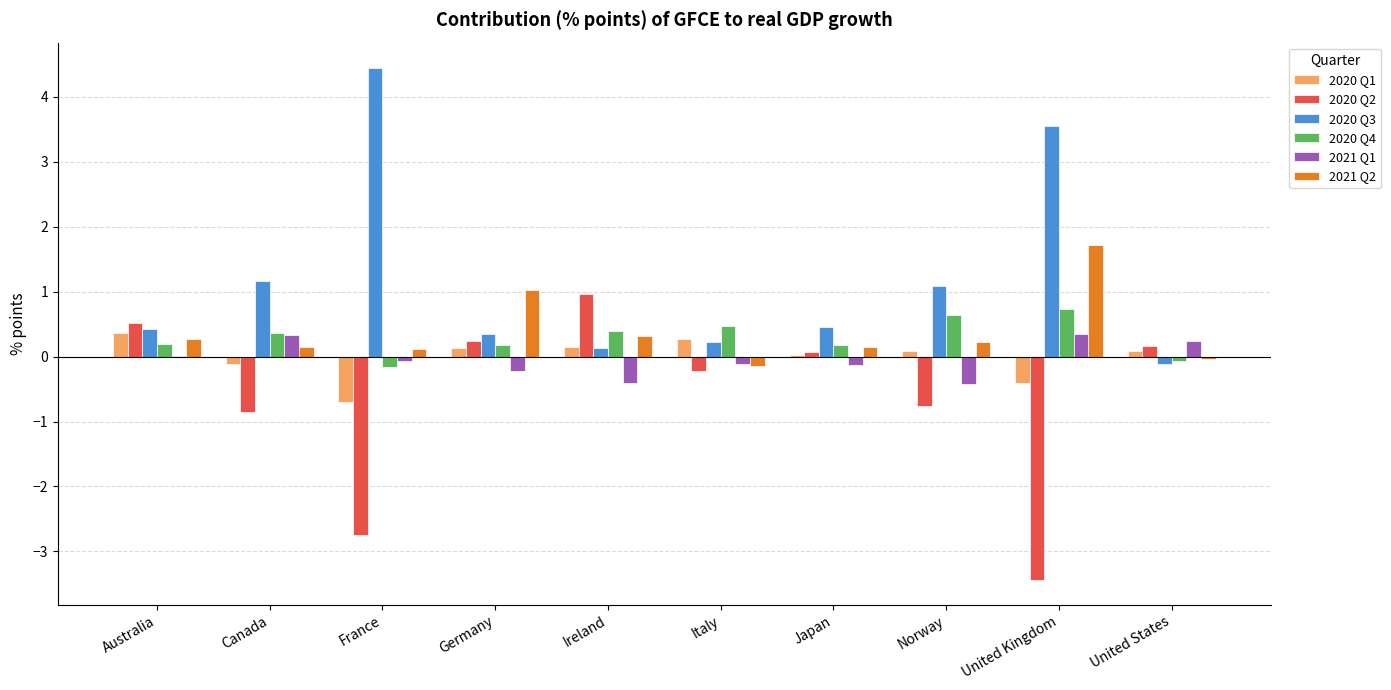

The value of 2020 Q3 at Norway is 1.1. True or false?

True